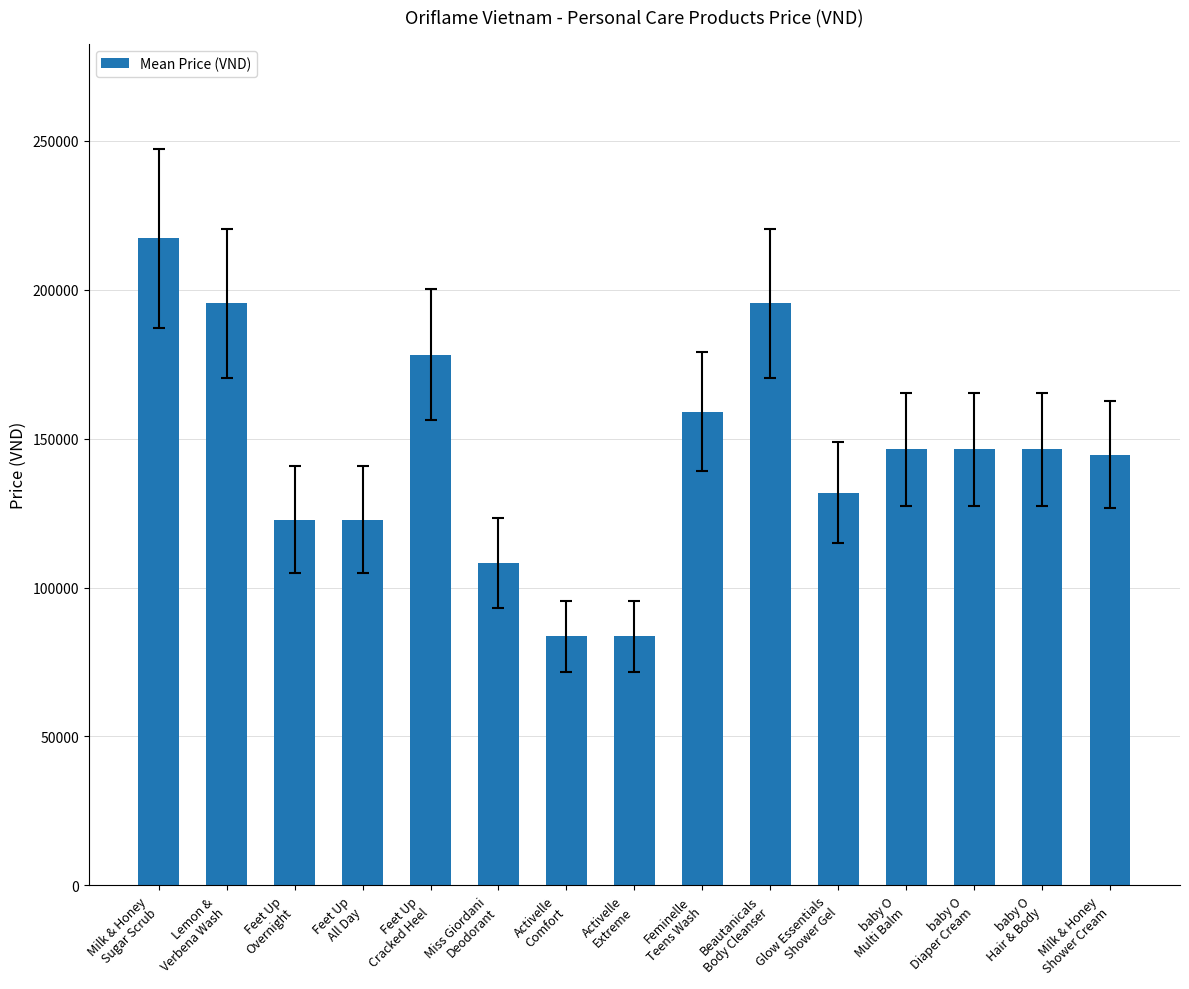

What is the minimum value shown in the chart?

83636